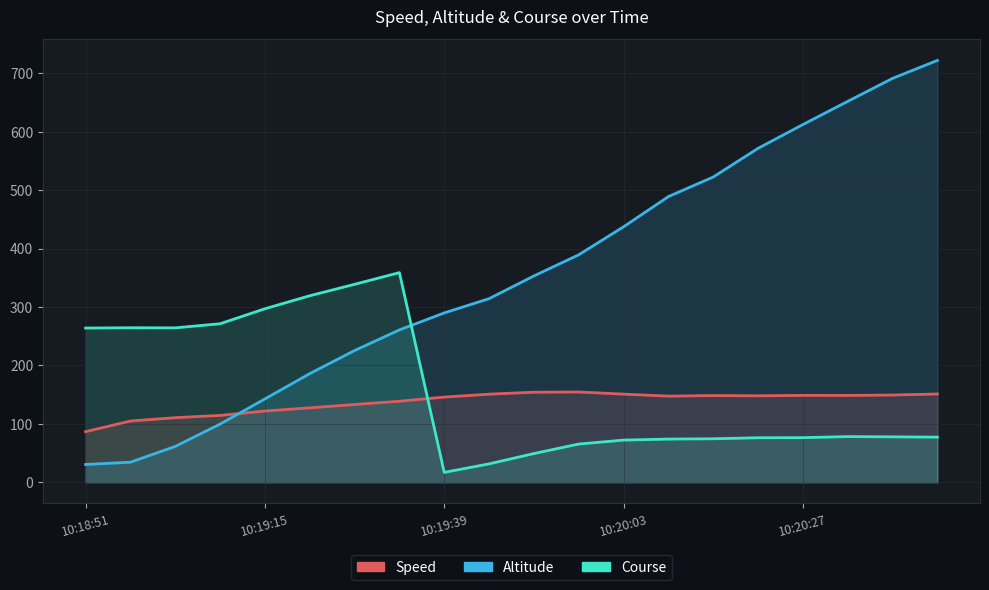

Where is Speed nearest to the value 120?

10:19:15